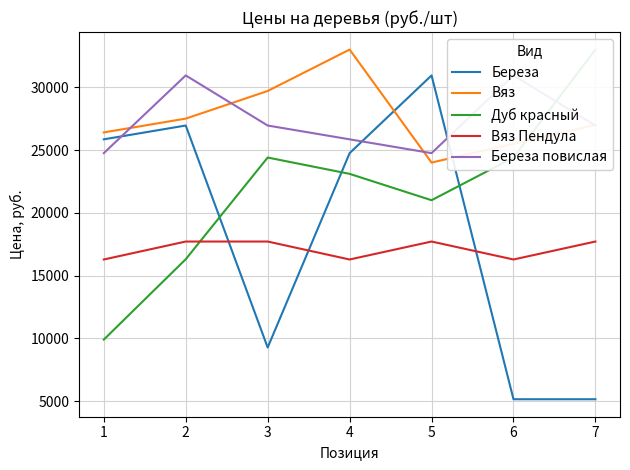

True or false: Береза повислая and Вяз Пендула intersect in this chart.

False